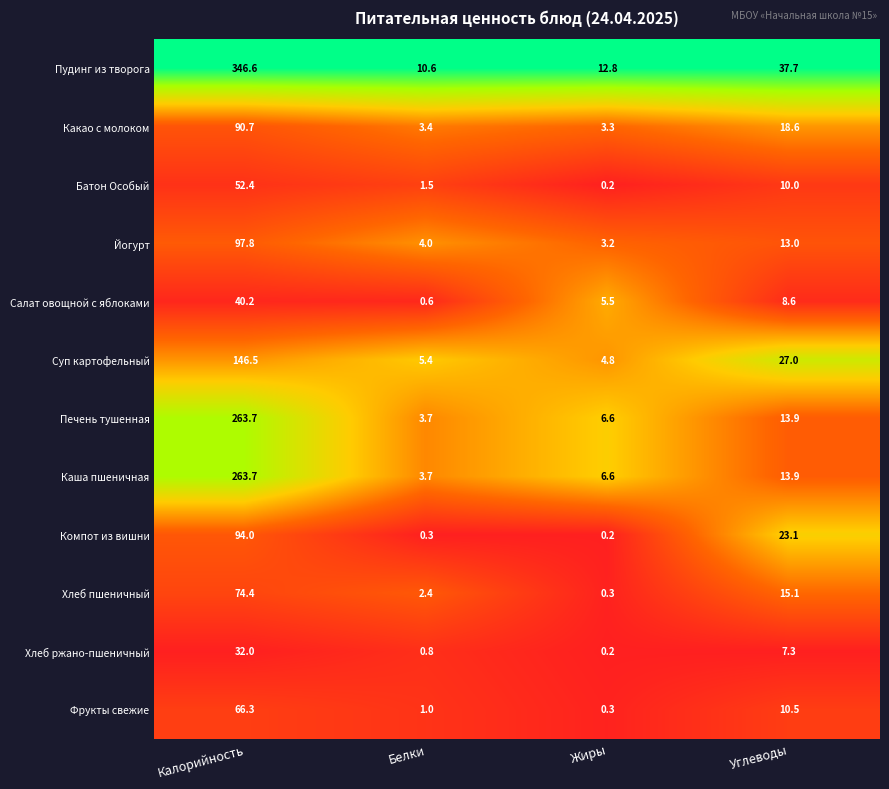

What is the average value of the Йогурт series?

29.5